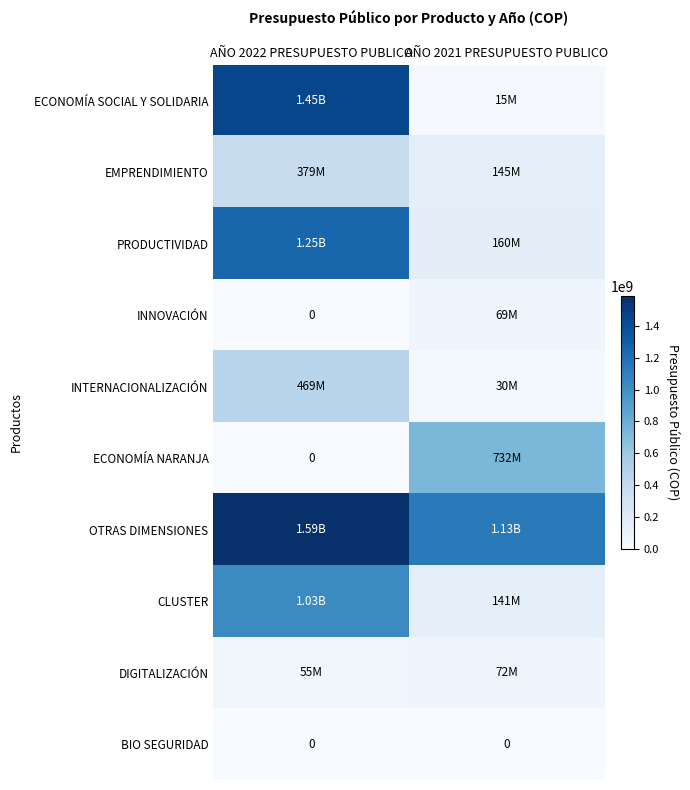

The ECONOMÍA NARANJA series shows 0 at AÑO 2022 PRESUPUESTO PUBLICO. True or false?

True